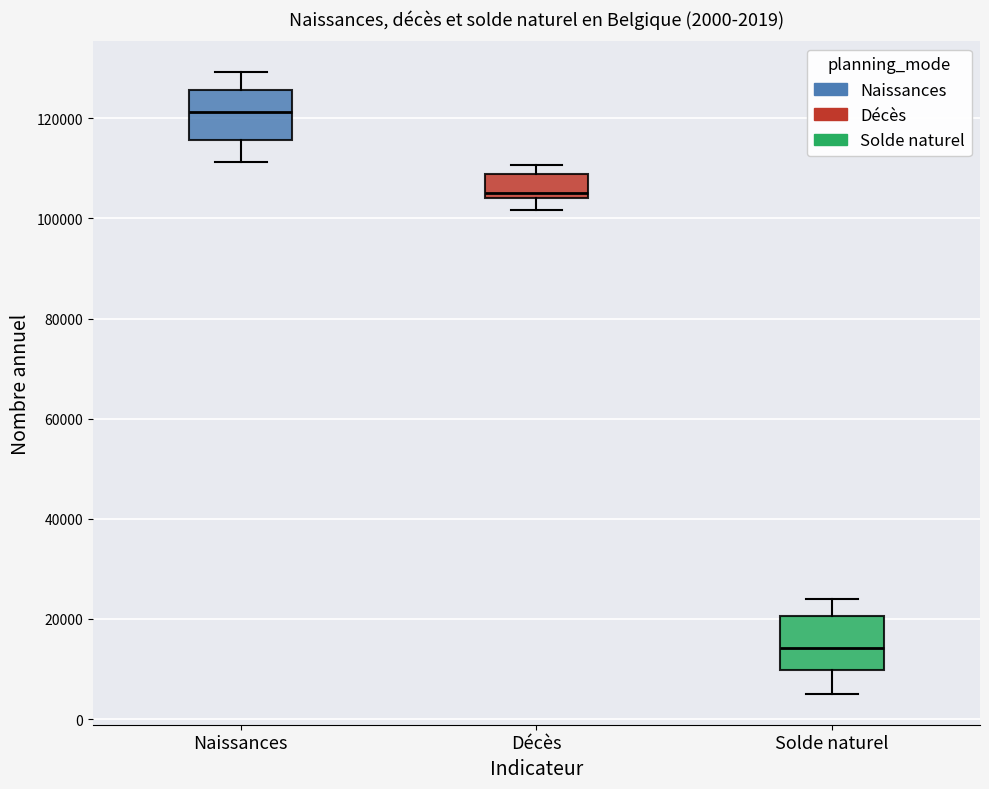

Which box has the highest median line?

Naissances